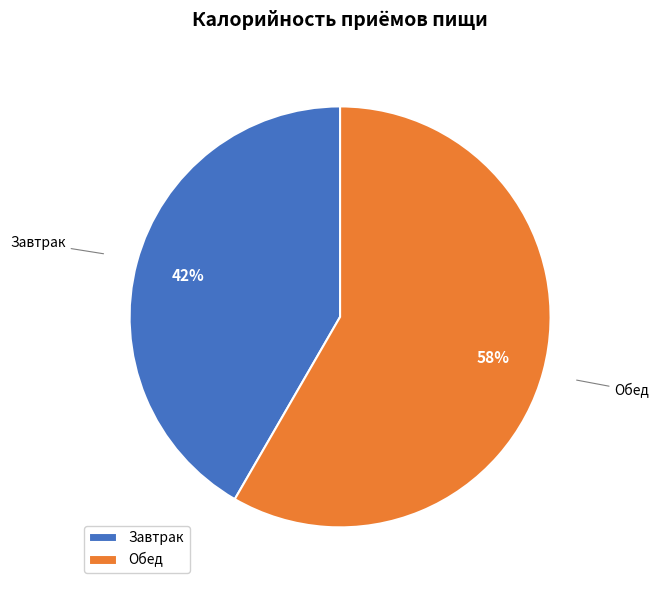

Which slice is the largest?

Обед